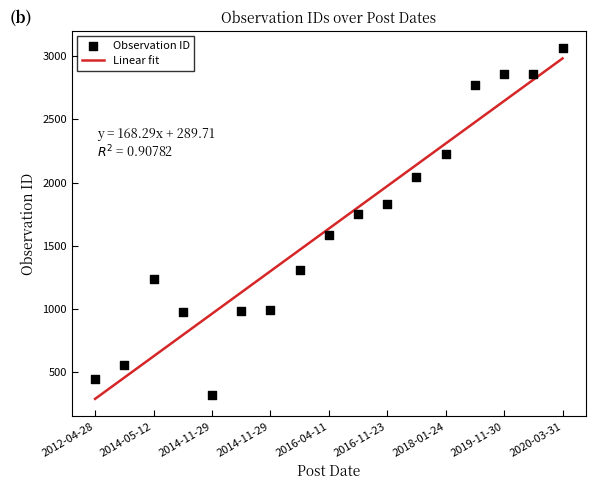

Which series reaches the minimum Y coordinate?

Linear fit